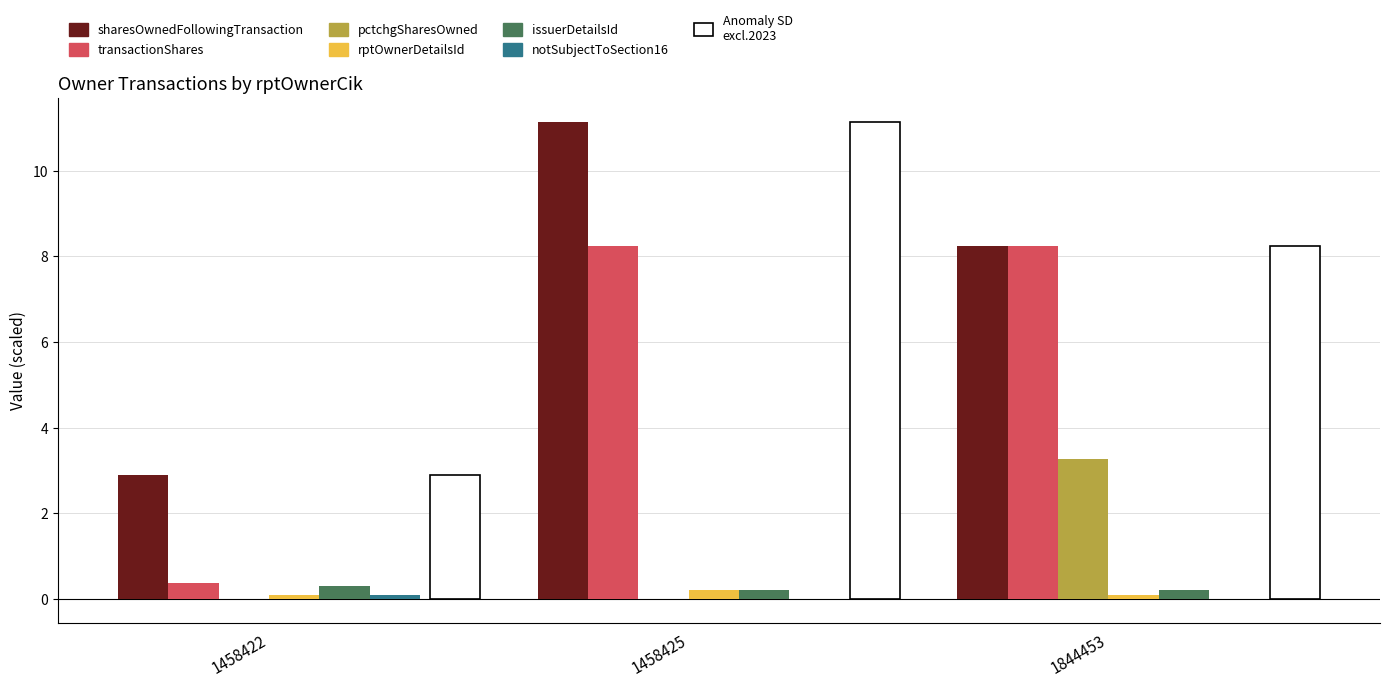

True or false: transactionShares has a value of 11.3 at 1844453.

False